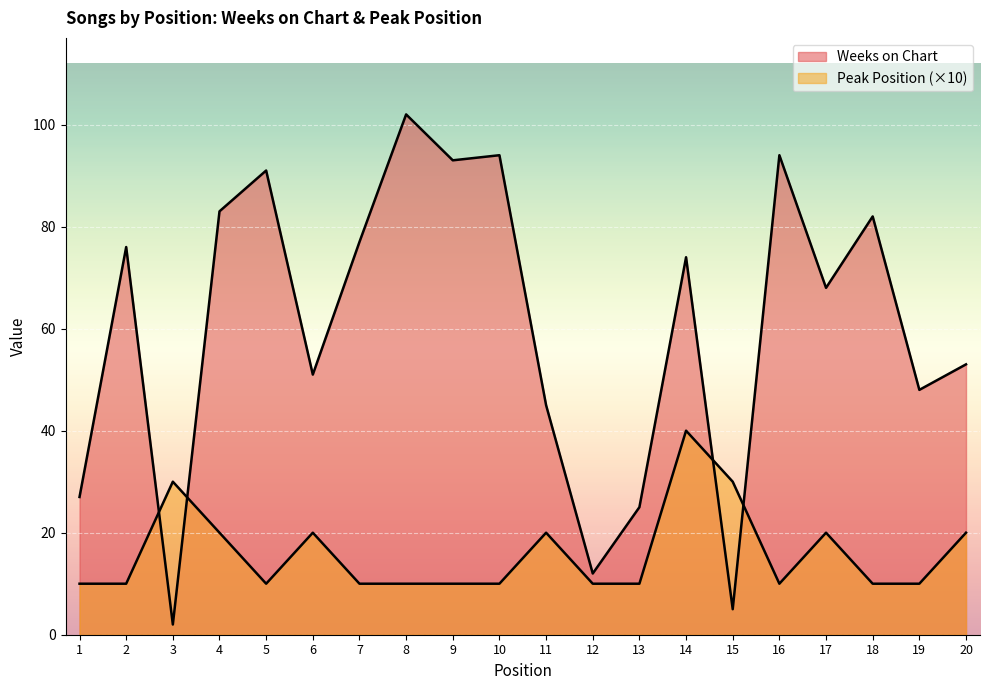

At 15, list the series in order from largest to smallest.

Peak Position, Weeks on Chart